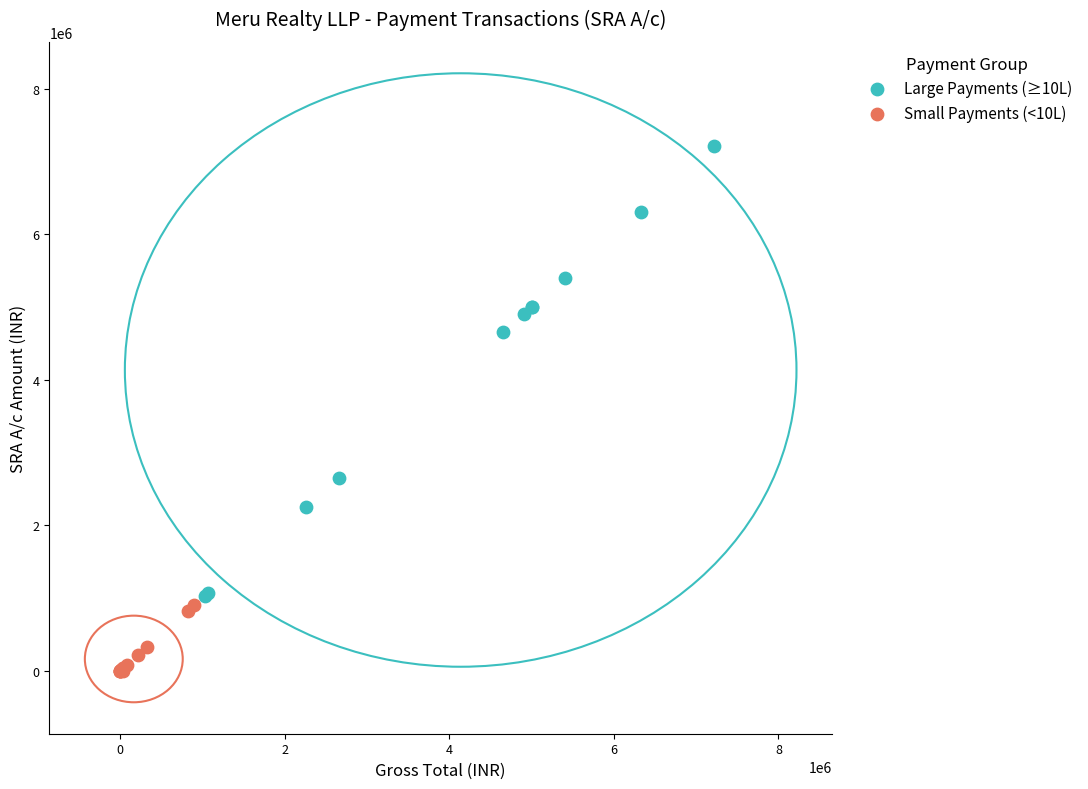

Which series has the widest spread of Y values?

Large Payments (≥10L)